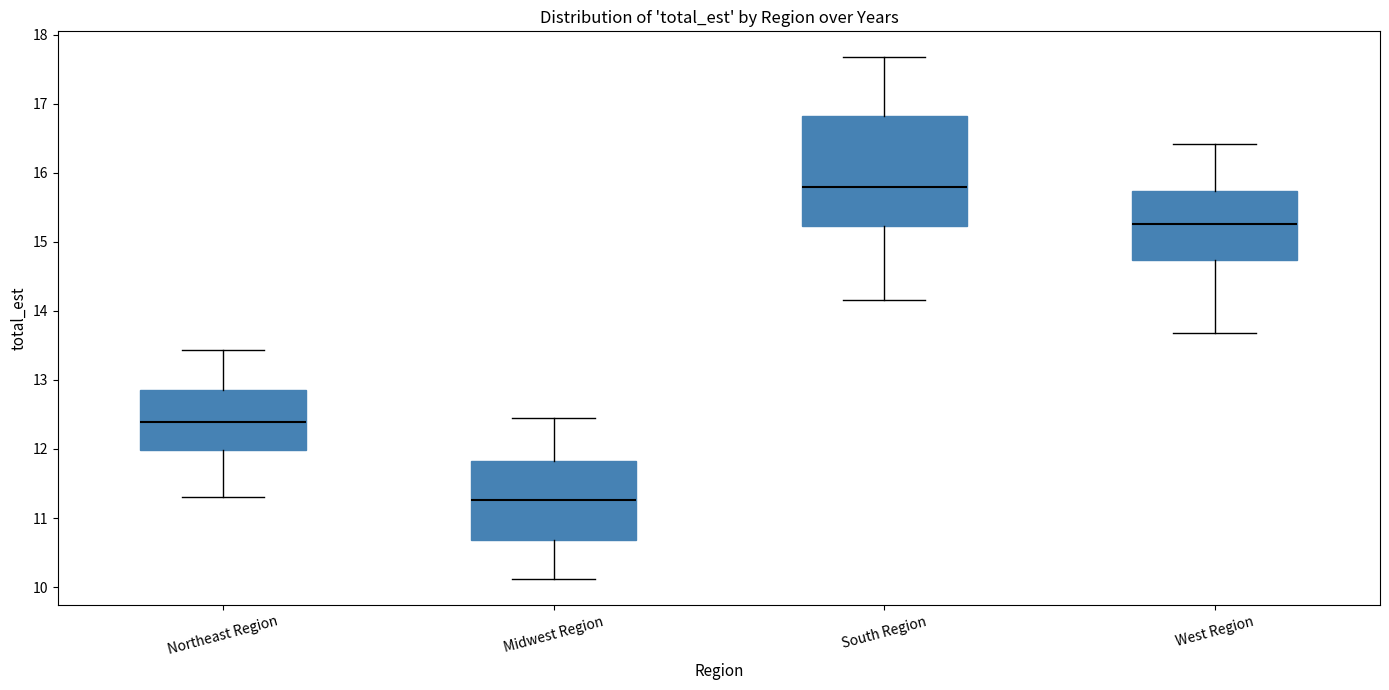

Reading left to right, transcribe this box plot: for each box, give where its median line is, the range the box spans, and where its two whiskers end, as read against the y-axis. The values are not printed on the chart, so give them approximately, as read against the axis.

Northeast Region: median 12.4, box 12.0 to 12.9, whiskers 11.3 to 13.4
Midwest Region: median 11.3, box 10.7 to 11.8, whiskers 10.1 to 12.5
South Region: median 15.8, box 15.2 to 16.8, whiskers 14.2 to 17.7
West Region: median 15.3, box 14.7 to 15.7, whiskers 13.7 to 16.4